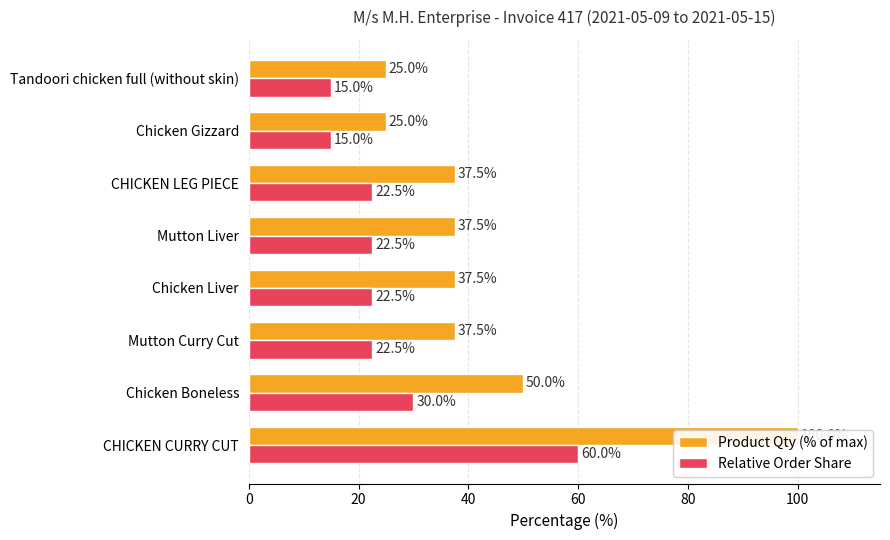

At how many categories does at least one series exceed 57?

1